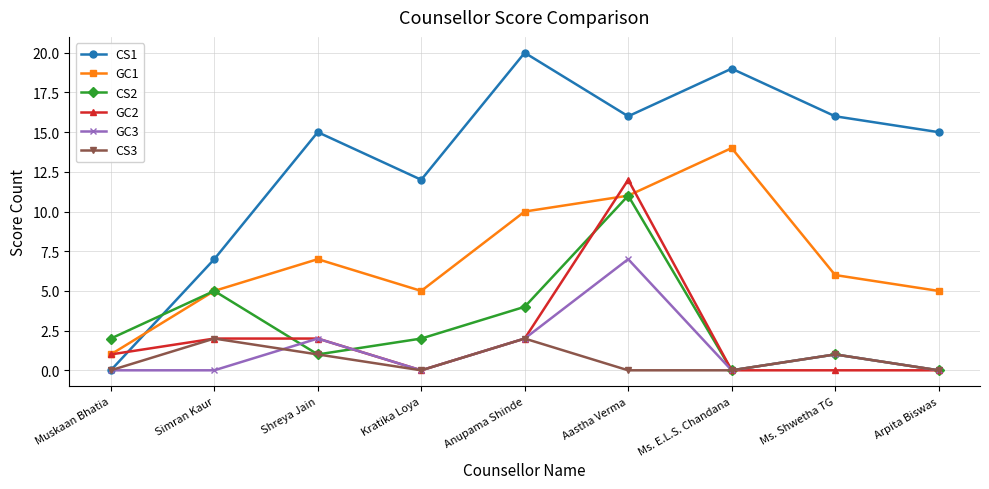

Rank the series by their maximum value, from highest to lowest.

CS1, GC1, GC2, CS2, GC3, CS3